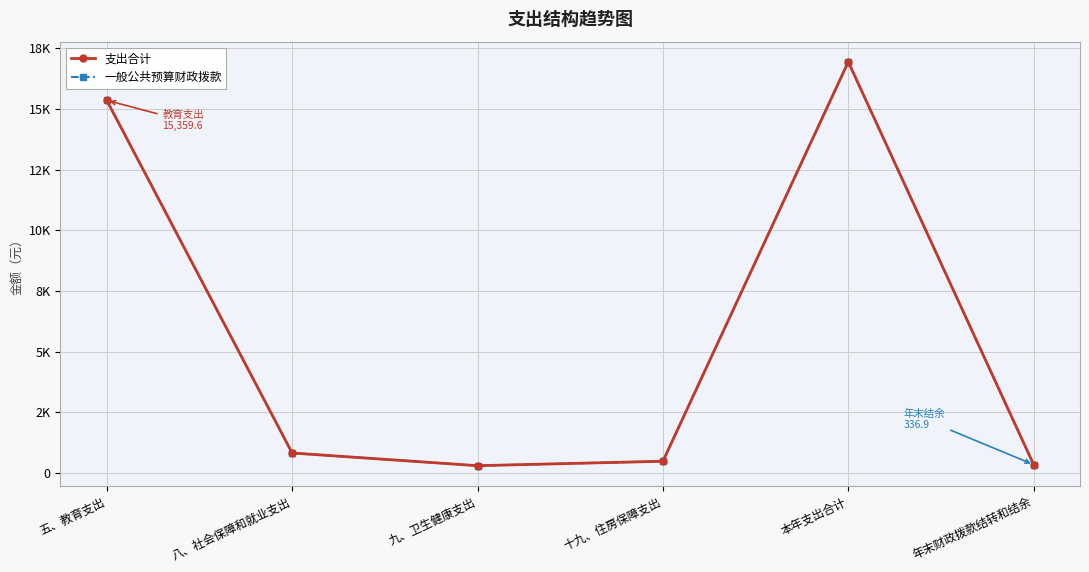

The 支出合计 series shows 16945.6 at 本年支出合计. True or false?

True